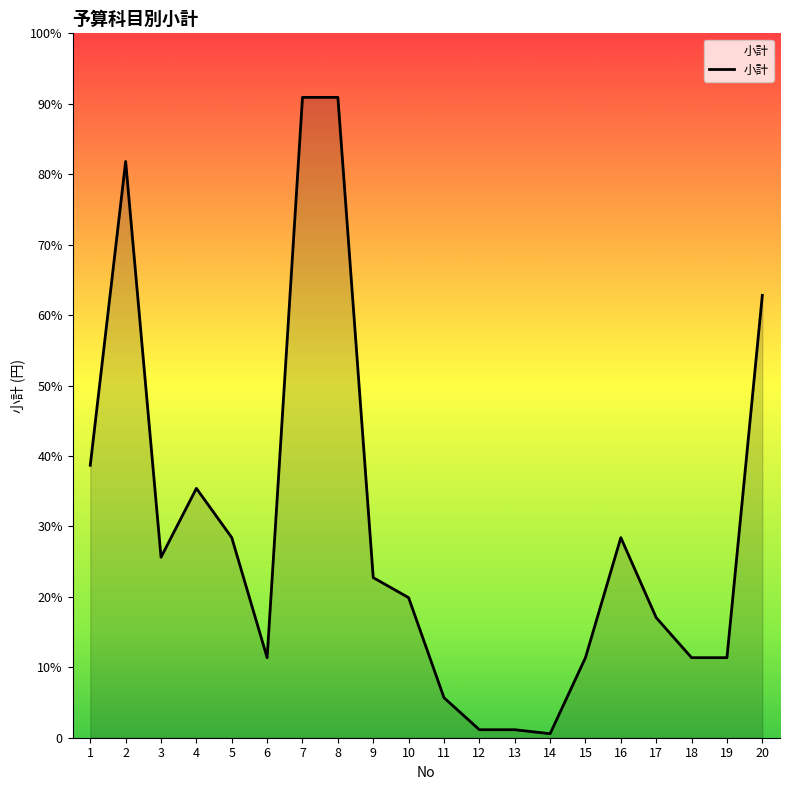

What is the value of the 12th point from the left?

2000